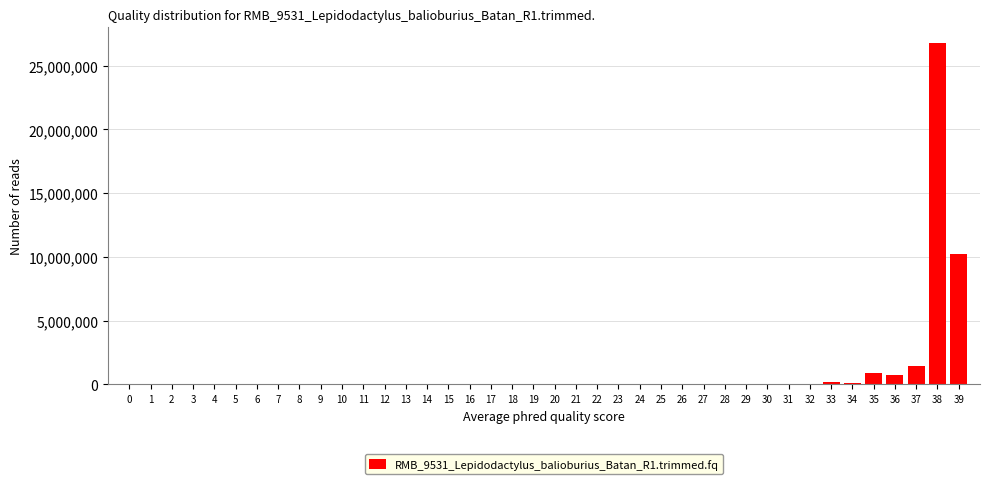

The value at 36 is 711894. True or false?

True